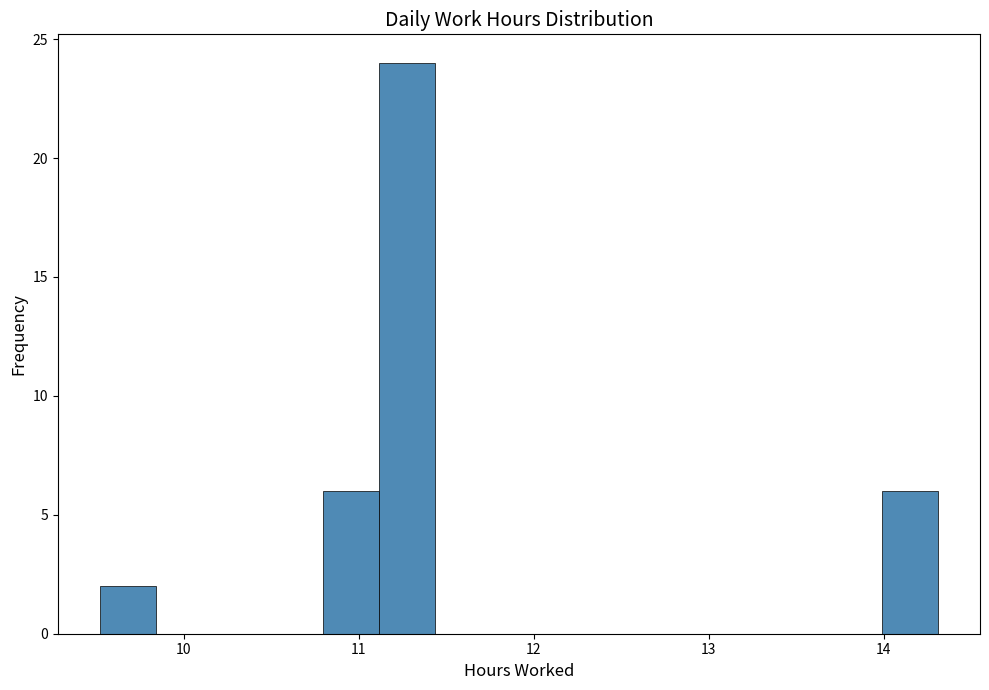

Around what value on the x-axis is the tallest bar? Give the approximate position of its centre, as read against the axis.

11.3